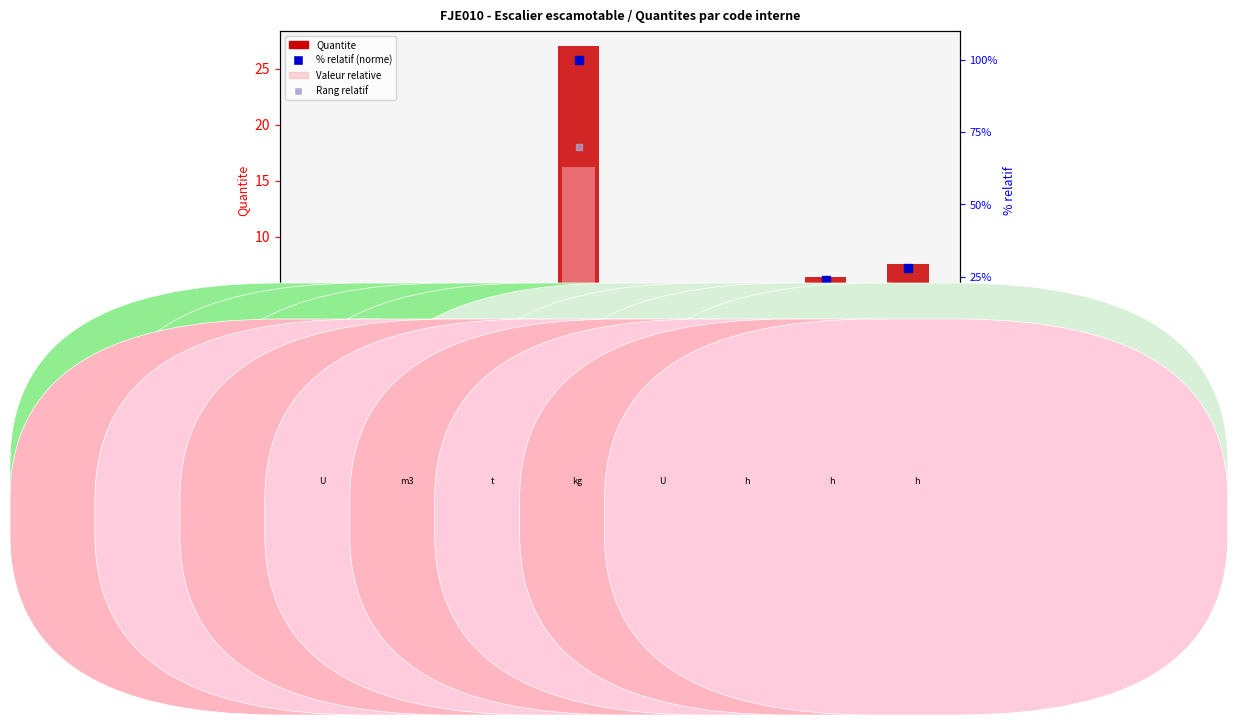

At how many categories does at least one series exceed 25?

2